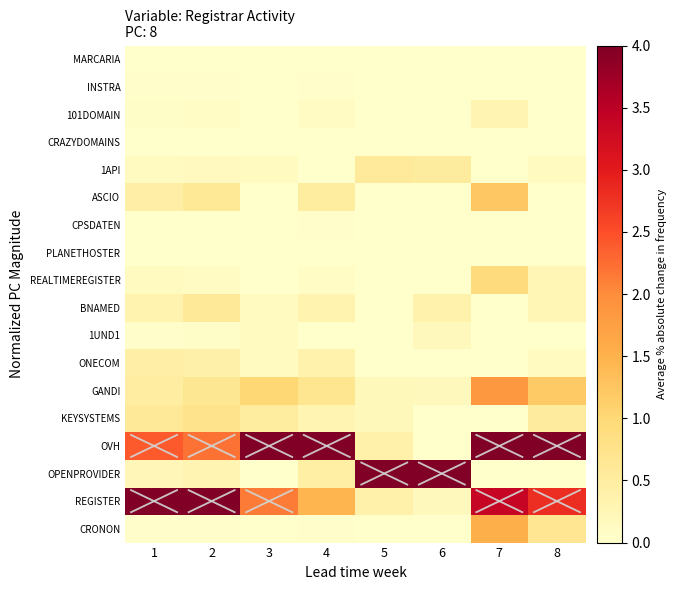

Reading right to left, what are all the values shown in this chart?

MARCARIA: 8=0.0	7=0.0	6=0.0	5=0.0	4=0.0	3=0.0	2=0.0	1=0.0
INSTRA: 8=0.0	7=0.0	6=0.0	5=0.0	4=0.0	3=0.0	2=0.0	1=0.0
101DOMAIN: 8=0.0	7=0.3	6=0.0	5=0.0	4=0.1	3=0.0	2=0.1	1=0.1
CRAZYDOMAINS: 8=0.0	7=0.0	6=0.0	5=0.0	4=0.0	3=0.0	2=0.0	1=0.0
1API: 8=0.1	7=0.0	6=0.5	5=0.6	4=0.0	3=0.1	2=0.1	1=0.1
ASCIO: 8=0.0	7=1.2	6=0.0	5=0.0	4=0.5	3=0.0	2=0.6	1=0.4
CPSDATEN: 8=0.0	7=0.0	6=0.0	5=0.0	4=0.0	3=0.0	2=0.0	1=0.0
PLANETHOSTER: 8=0.0	7=0.0	6=0.0	5=0.0	4=0.0	3=0.0	2=0.0	1=0.0
REALTIMEREGISTER: 8=0.3	7=0.9	6=0.0	5=0.0	4=0.1	3=0.0	2=0.1	1=0.1
BNAMED: 8=0.3	7=0.0	6=0.3	5=0.0	4=0.3	3=0.1	2=0.6	1=0.3
1UND1: 8=0.0	7=0.0	6=0.2	5=0.0	4=0.0	3=0.1	2=0.1	1=0.0
ONECOM: 8=0.1	7=0.0	6=0.0	5=0.0	4=0.4	3=0.1	2=0.4	1=0.4
GANDI: 8=1.2	7=1.8	6=0.2	5=0.2	4=0.7	3=1.0	2=0.7	1=0.5
KEYSYSTEMS: 8=0.5	7=0.0	6=0.0	5=0.2	4=0.3	3=0.5	2=0.7	1=0.6
OVH: 8=4.0	7=4.0	6=0.0	5=0.4	4=4.0	3=4.0	2=2.2	1=2.4
OPENPROVIDER: 8=0.0	7=0.0	6=4.0	5=4.0	4=0.4	3=0.0	2=0.3	1=0.2
REGISTER: 8=2.8	7=3.4	6=0.2	5=0.4	4=1.5	3=2.1	2=4.0	1=4.0
CRONON: 8=0.7	7=1.5	6=0.0	5=0.0	4=0.0	3=0.0	2=0.0	1=0.0